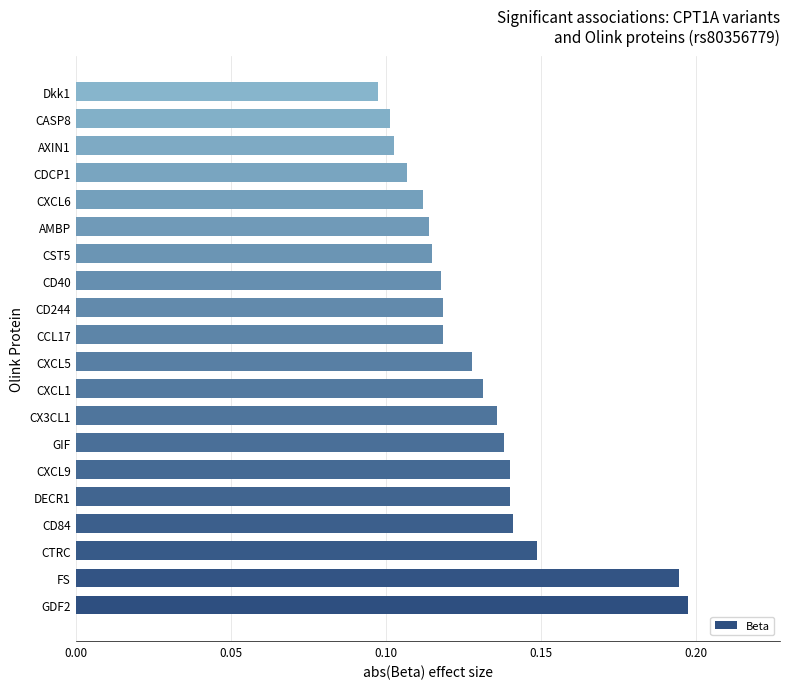

What is the sum of all values?

2.6